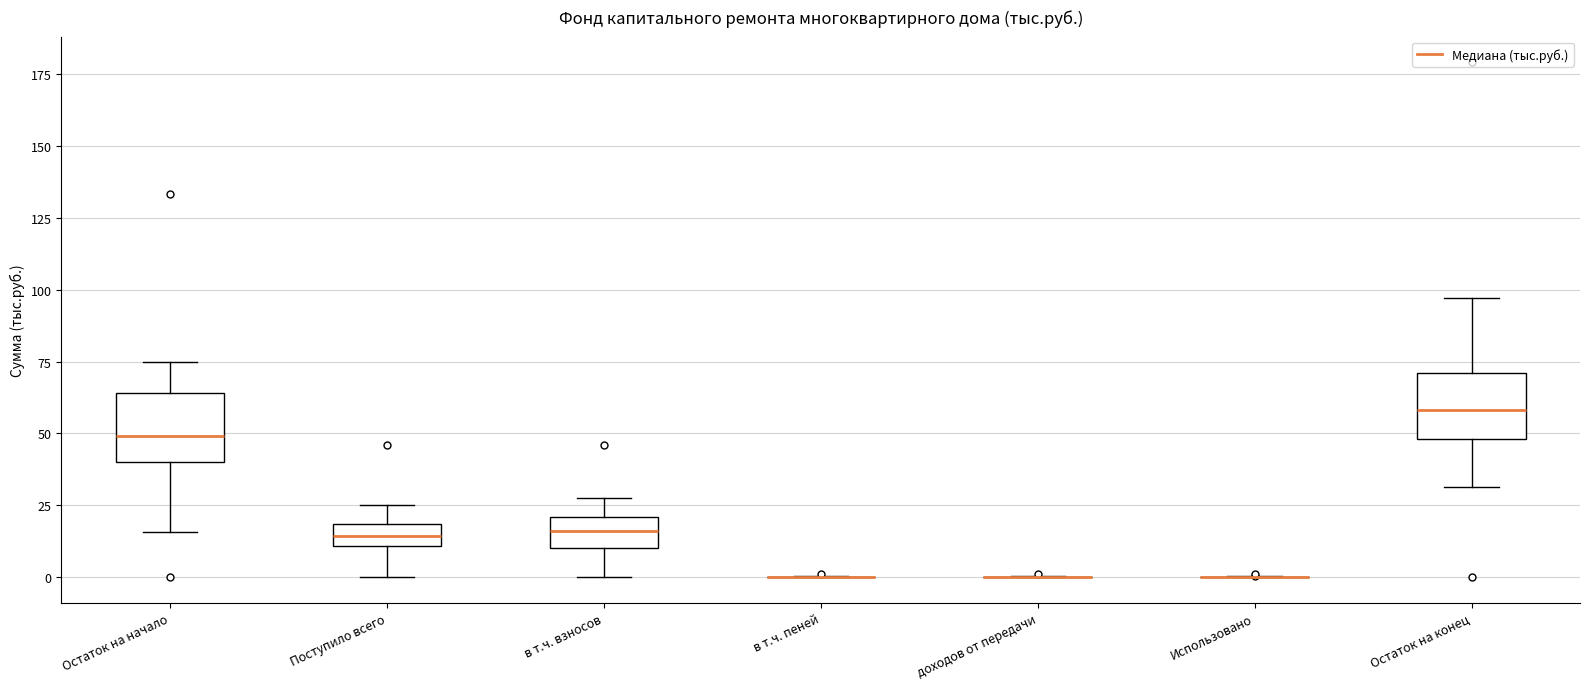

Reading left to right, read every box against the y-axis: the position of its median line, the range the box covers, and the ends of its whiskers. The values are not printed on the chart, so give them approximately, as read against the axis.

Остаток на начало: median 50, box 40 to 65, whiskers 15 to 75
Поступило всего: median 15, box 10 to 20, whiskers 0 to 25
в т.ч. взносов: median 15, box 10 to 20, whiskers 0 to 25
в т.ч. пеней: box collapsed to a line at 0, whiskers 0 to 0
доходов от передачи: box collapsed to a line at 0, whiskers 0 to 0
Использовано: box collapsed to a line at 0, whiskers 0 to 0
Остаток на конец: median 60, box 50 to 70, whiskers 30 to 95